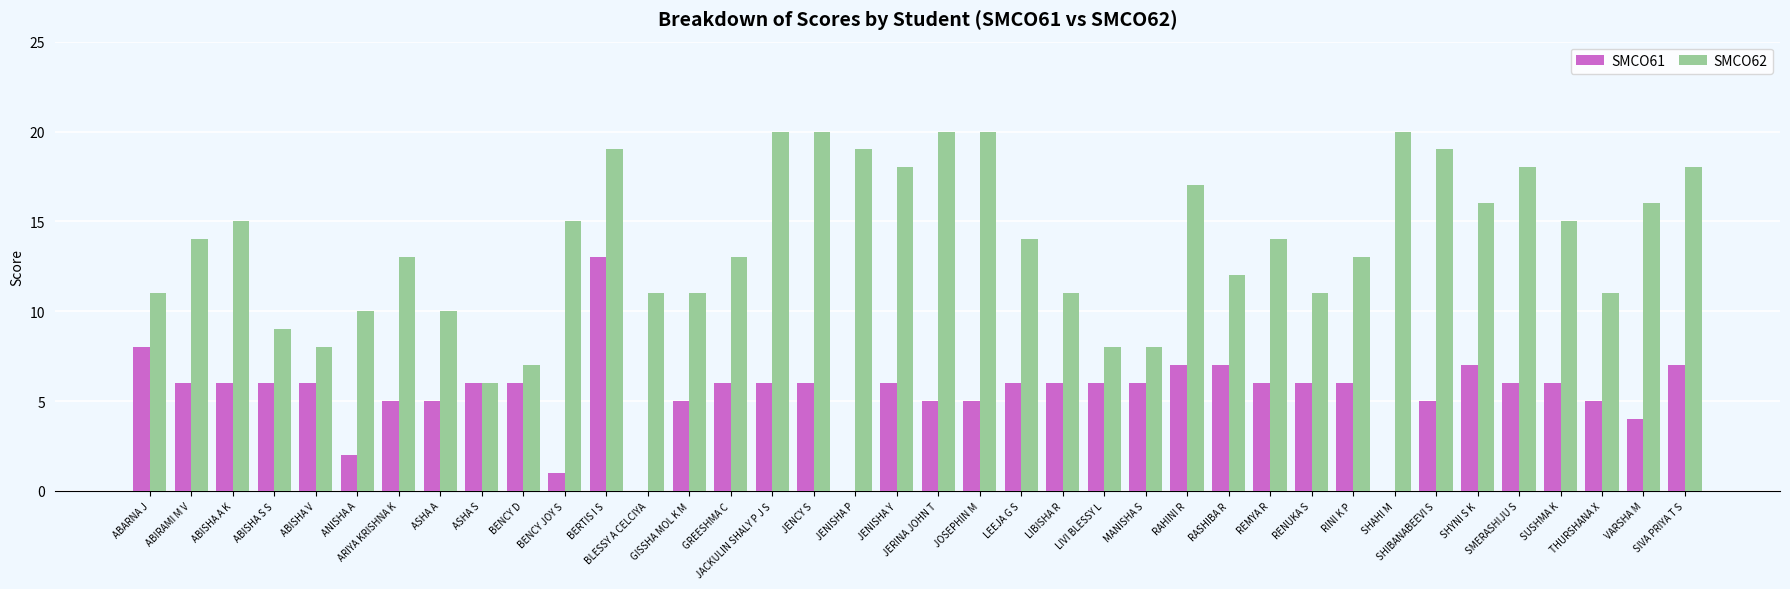

True or false: SMCO61 has a value of 9 at SHIBANABEEVI S.

False